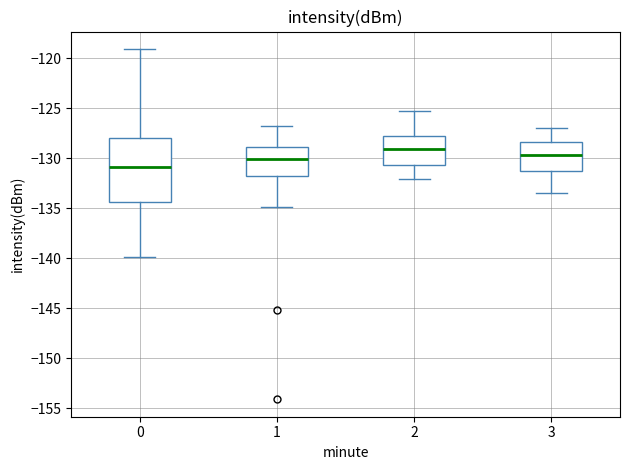

Reading left to right, transcribe this box plot: for each box, give where its median line is, the range the box spans, and where its two whiskers end, as read against the y-axis. The values are not printed on the chart, so give them approximately, as read against the axis.

0: median -131.0, box -134.5 to -128.0, whiskers -140.0 to -119.0
1: median -130.0, box -131.5 to -129.0, whiskers -135.0 to -127.0
2: median -129.0, box -130.5 to -127.5, whiskers -132.0 to -125.5
3: median -129.5, box -131.0 to -128.5, whiskers -133.5 to -127.0